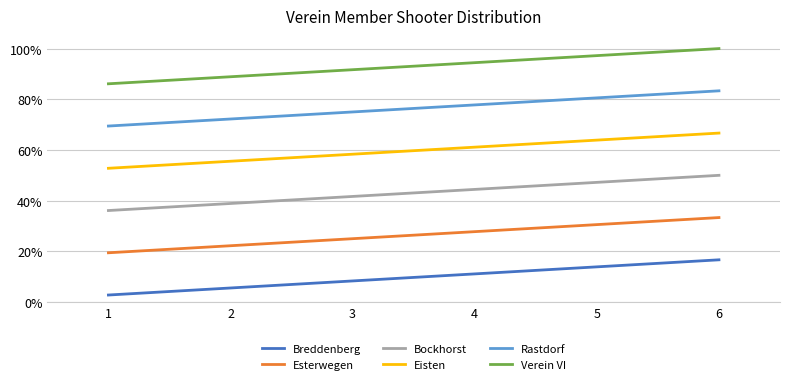

What are all the series names shown in the legend?

Breddenberg, Esterwegen, Bockhorst, Eisten, Rastdorf, Verein VI